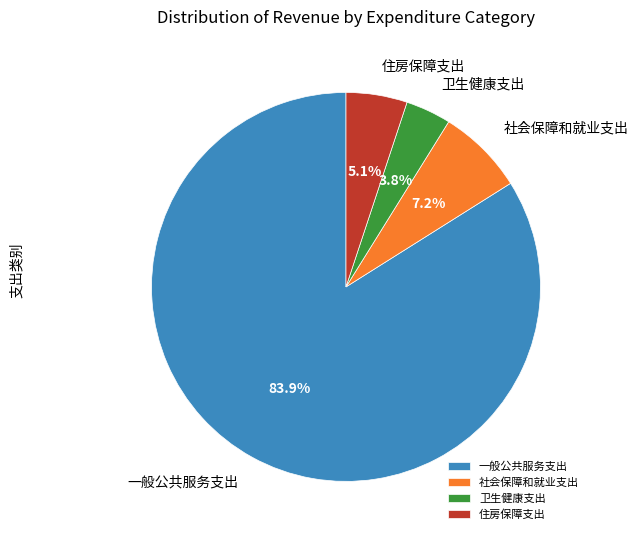

To the nearest percent, what portion does 一般公共服务支出 represent?

84%